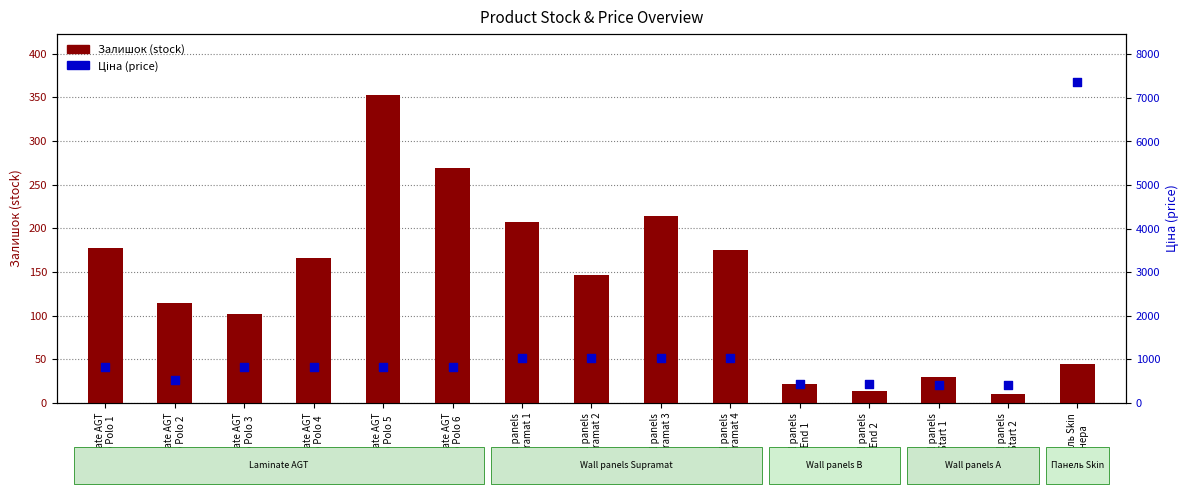

Which series has the largest total across all categories?

Ціна (price)